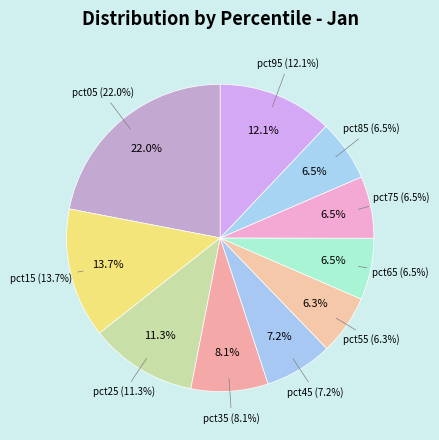

Which category has the smallest portion of the pie?

pct55